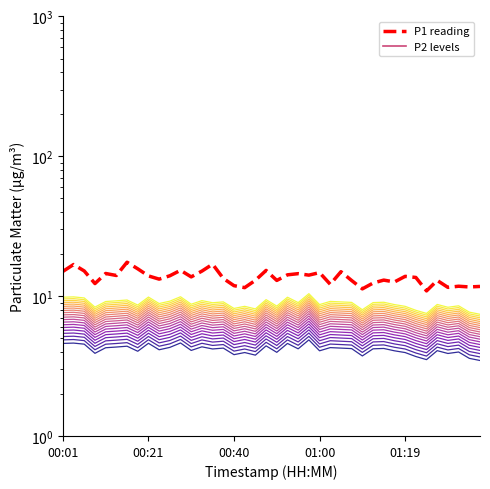

Is the value of P2_level_0 at 19 greater than the value of P1 reading at 29?

No